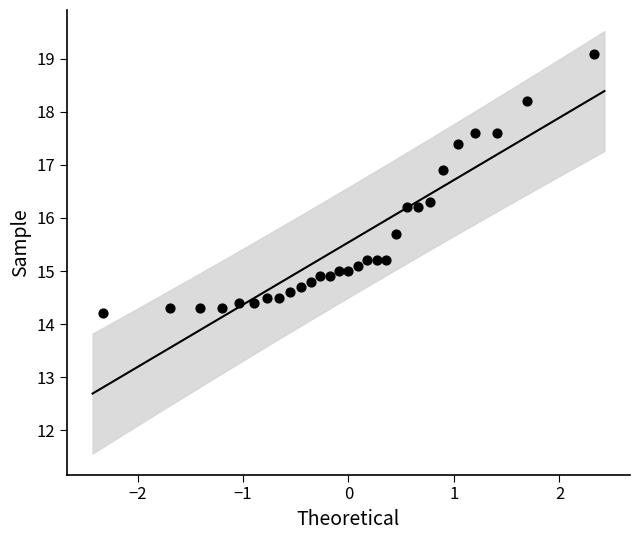

What is the range of X values (max minus min)?

4.7